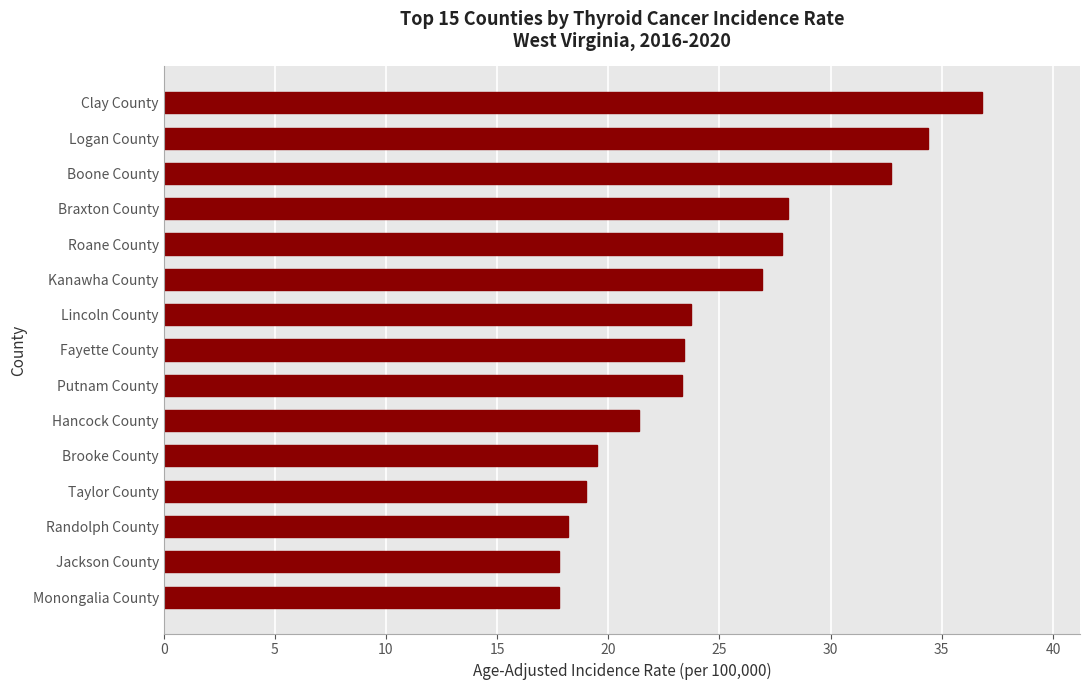

At which label is the value closest to 27?

Kanawha County